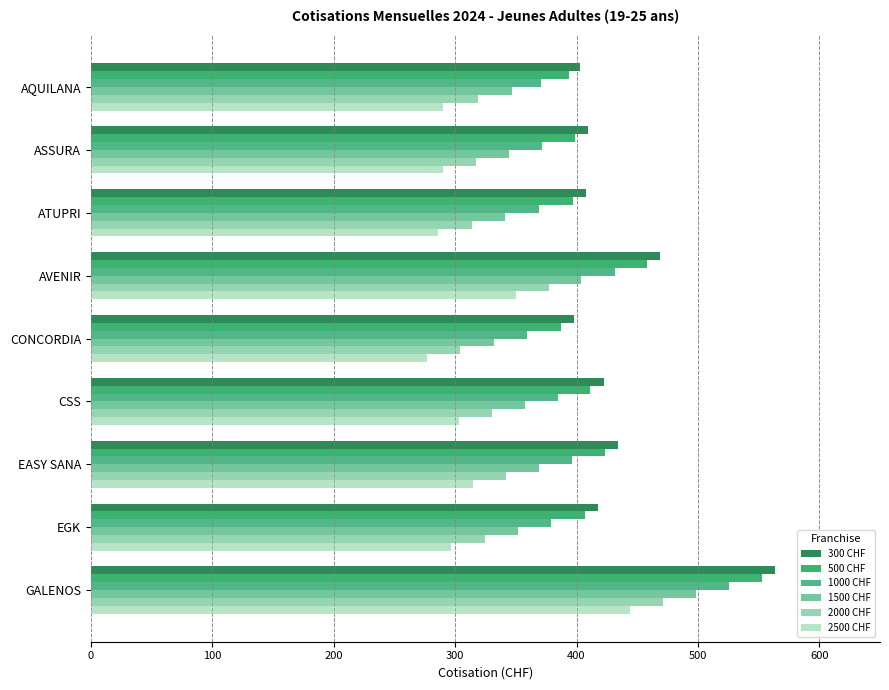

How many values in the 1500 CHF series are below 351?

4